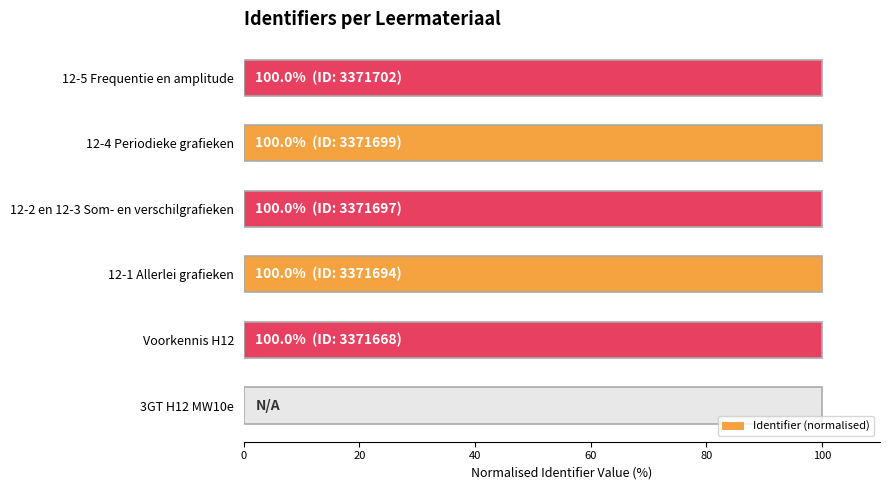

Reading left to right, extract all data points from this chart.

0.0	100.0	100.0	100.0	100.0	100.0